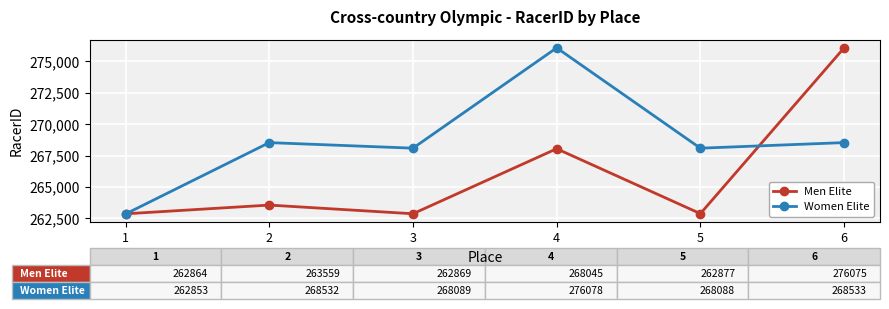

How many lines are shown in the chart?

2